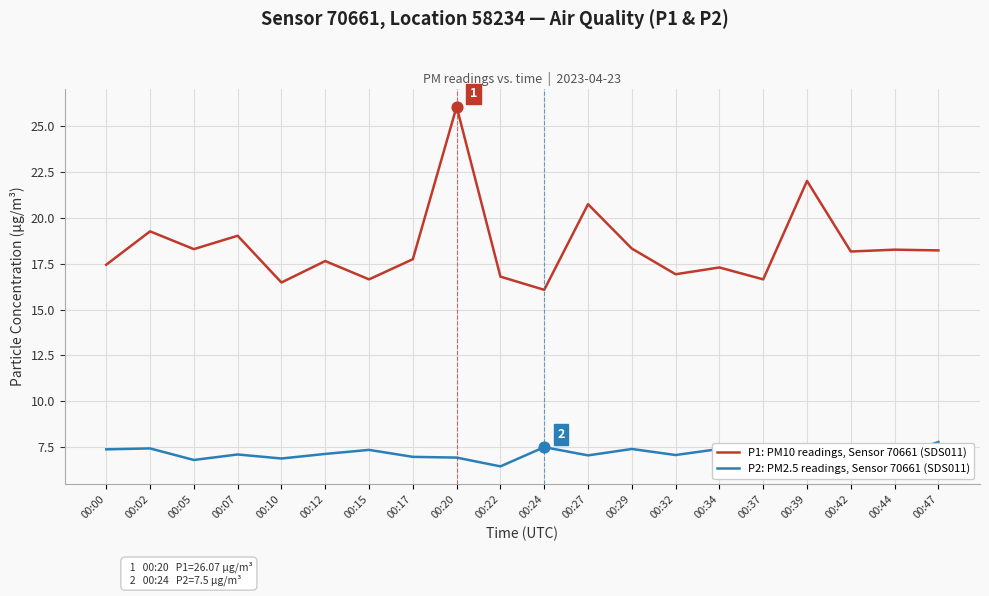

Which series has the widest spread of values?

P1: PM10 readings, Sensor 70661 (SDS011)